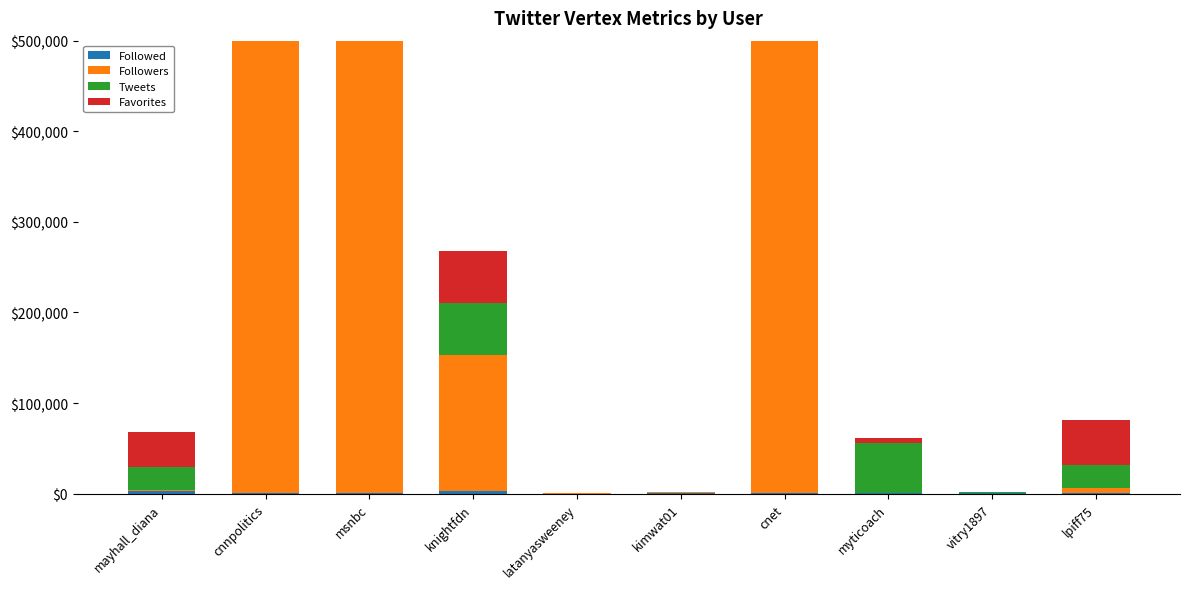

How many data points in Favorites are less than 3034?

5